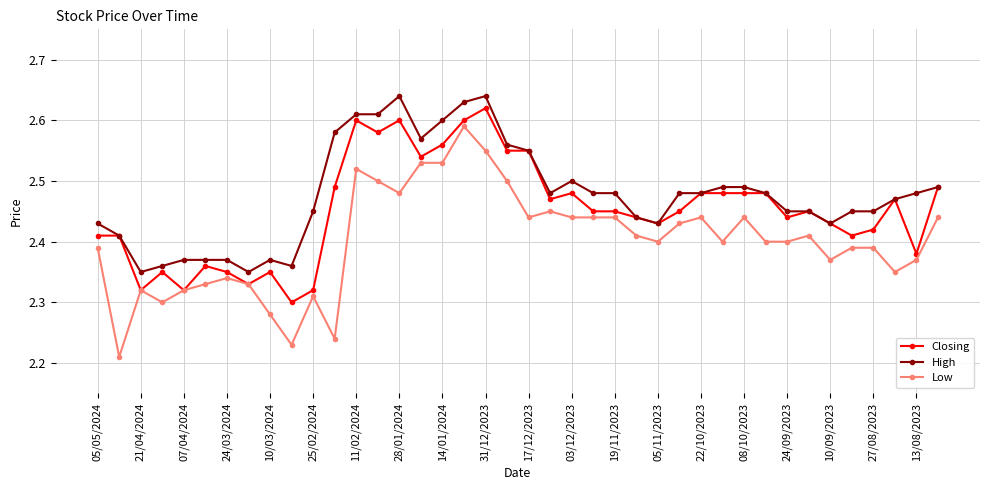

What is the difference between the maximum and minimum values in the Low series?

0.4